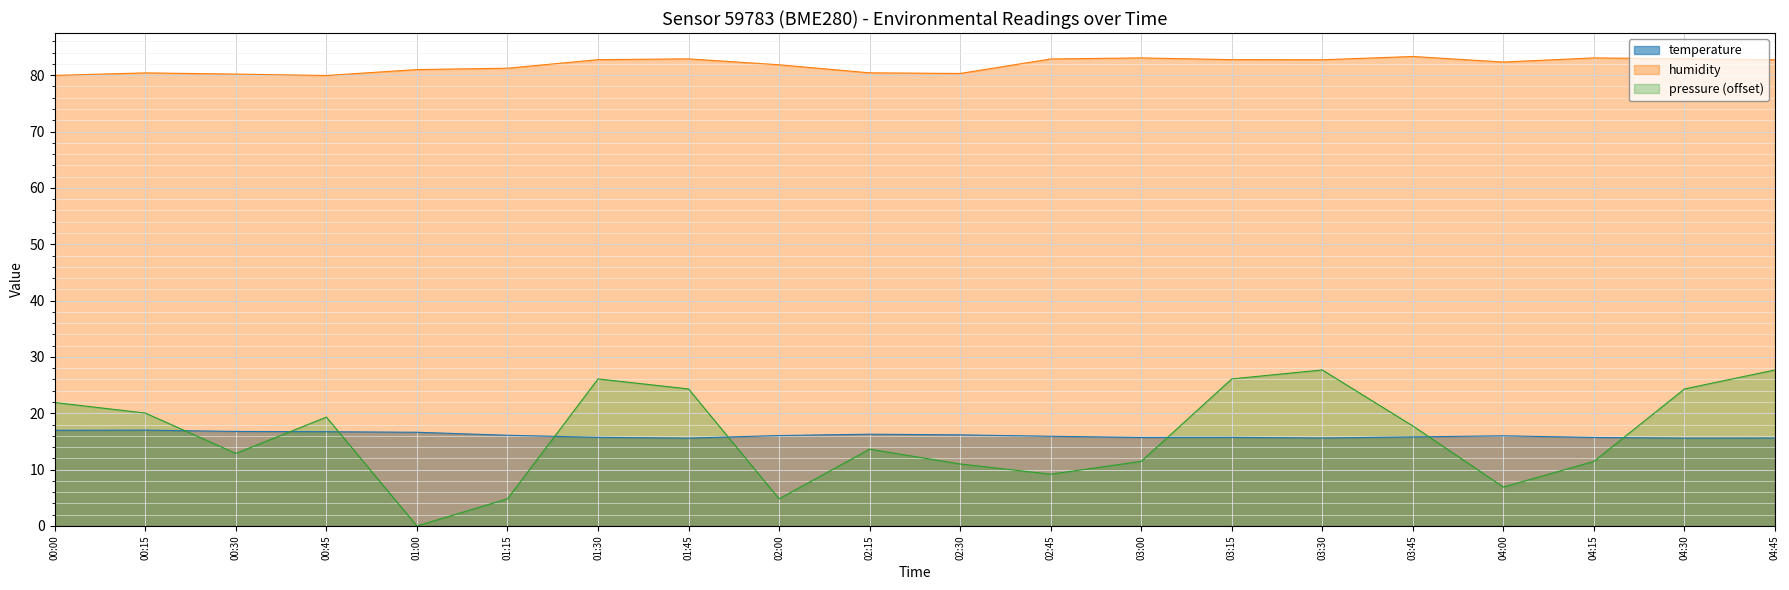

Reading left to right, list all the values displayed in this chart.

temperature: 00:00=17.0	00:15=17.0	00:30=16.8	00:45=16.7	01:00=16.6	01:15=16.1	01:30=15.7	01:45=15.6	02:00=16.1	02:15=16.3	02:30=16.2	02:45=15.9	03:00=15.7	03:15=15.7	03:30=15.6	03:45=15.8	04:00=16.0	04:15=15.7	04:30=15.6	04:45=15.6
humidity: 00:00=80.0	00:15=80.4	00:30=80.2	00:45=80.0	01:00=81.0	01:15=81.2	01:30=82.8	01:45=82.9	02:00=81.8	02:15=80.4	02:30=80.3	02:45=82.9	03:00=83.1	03:15=82.8	03:30=82.7	03:45=83.3	04:00=82.3	04:15=83.1	04:30=82.9	04:45=82.7
pressure_norm: 00:00=21.9	00:15=20.0	00:30=12.9	00:45=19.3	01:00=0.0	01:15=4.8	01:30=26.1	01:45=24.3	02:00=4.8	02:15=13.6	02:30=11.0	02:45=9.2	03:00=11.5	03:15=26.1	03:30=27.7	03:45=17.8	04:00=6.9	04:15=11.5	04:30=24.3	04:45=27.7